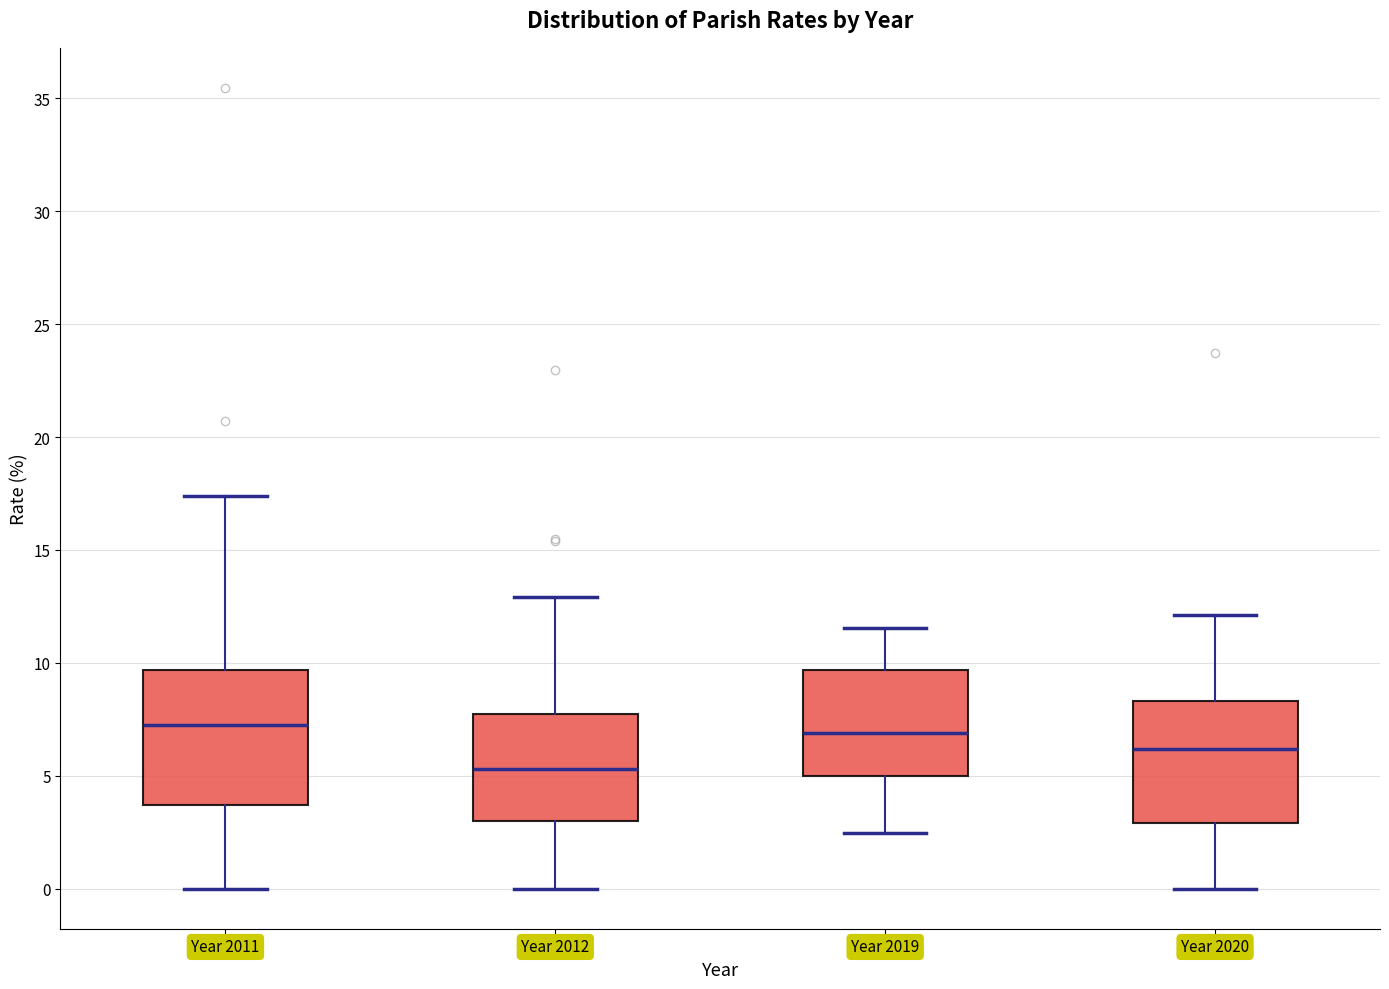

Which box has the lowest median line?

Year 2012